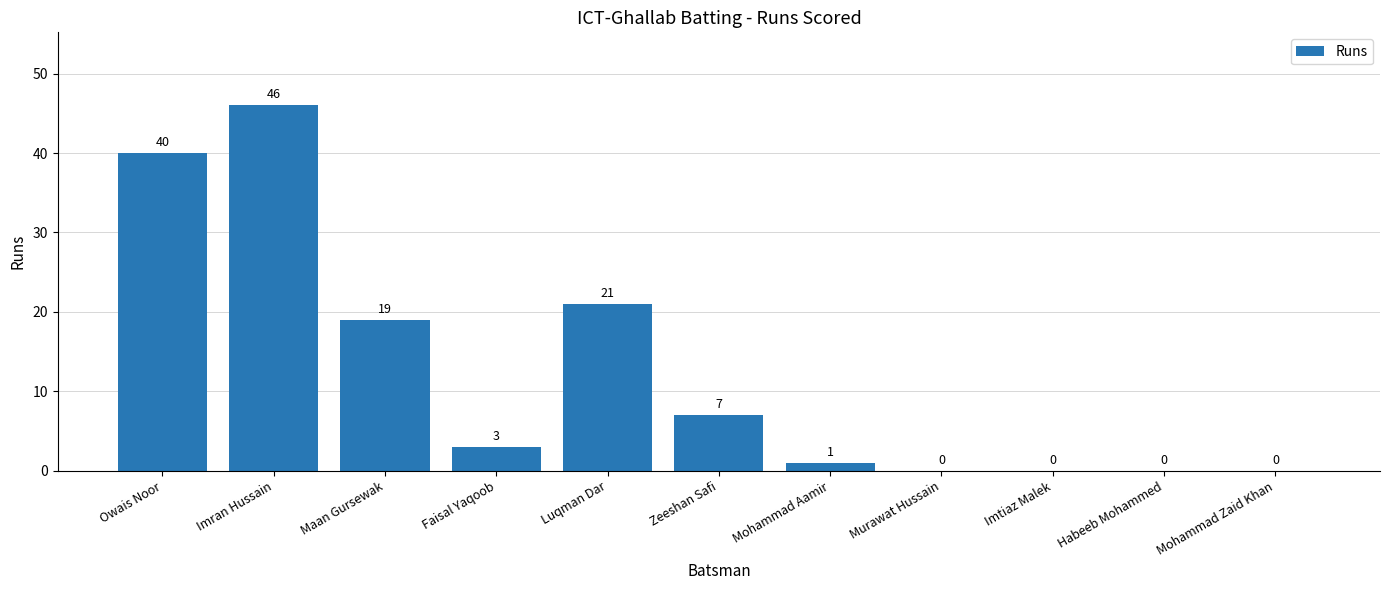

What is the average value?

12